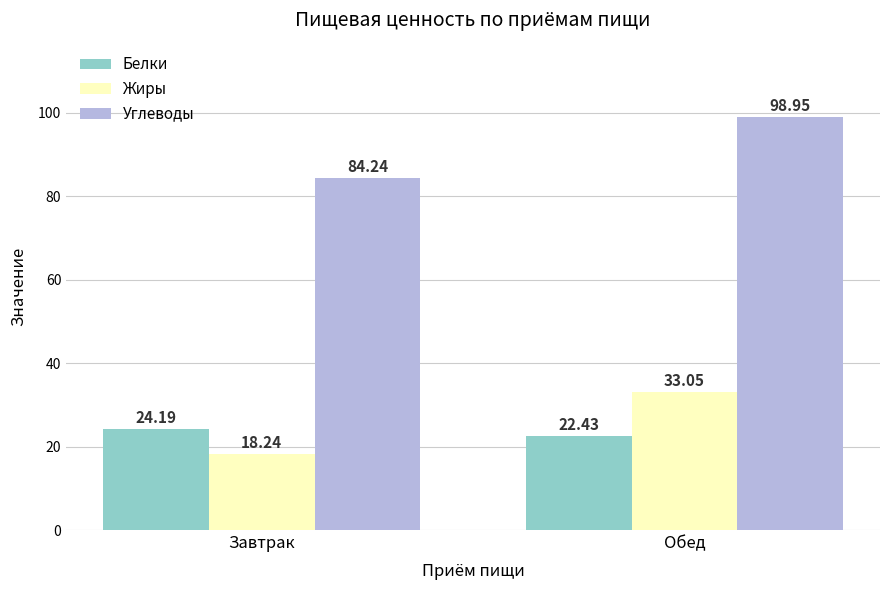

Which category has the lowest value in the Углеводы series?

Завтрак